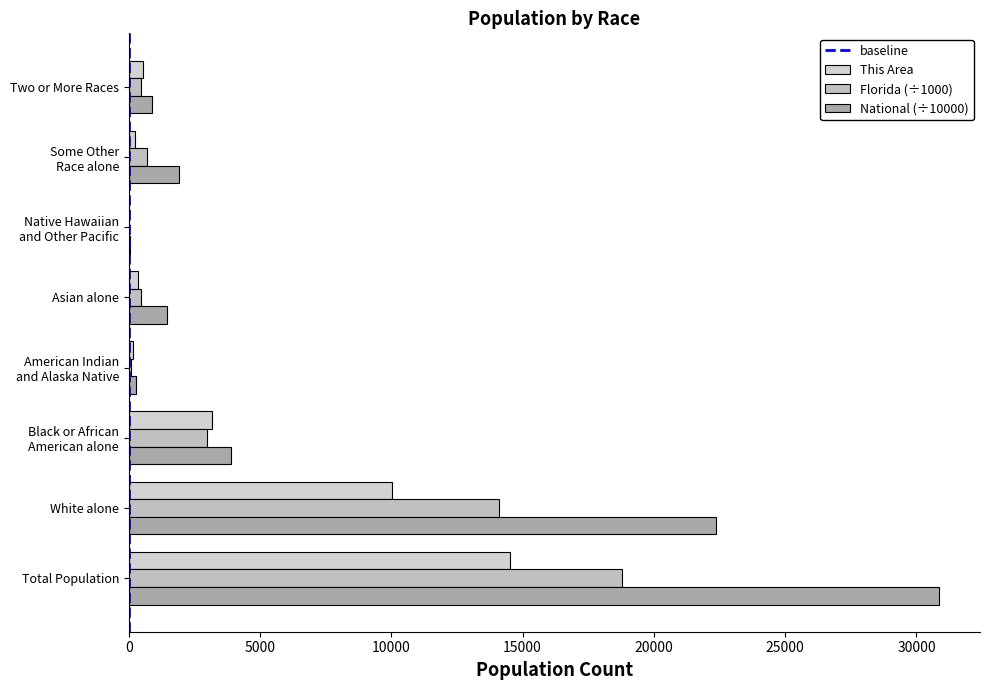

How many data points in National (÷10000) are above 1910?

4